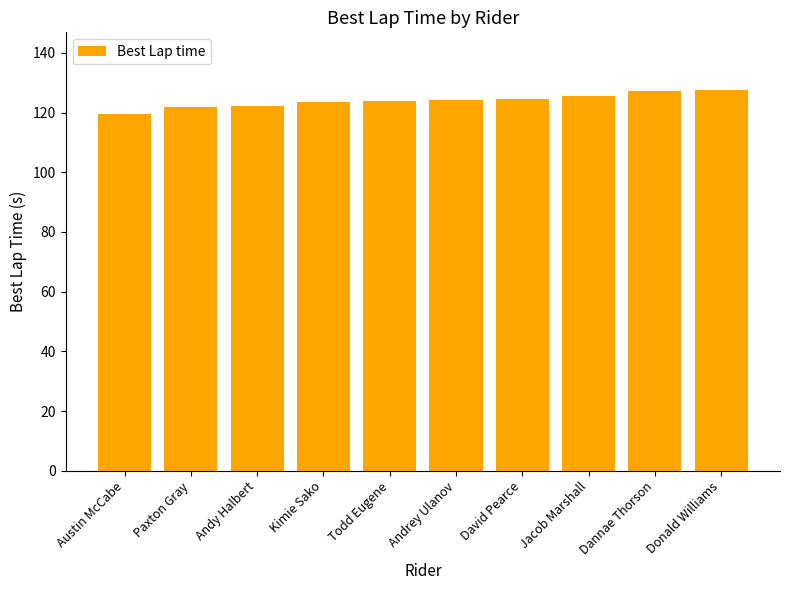

The chart shows a value of 124.2 at Andrey Ulanov. True or false?

True